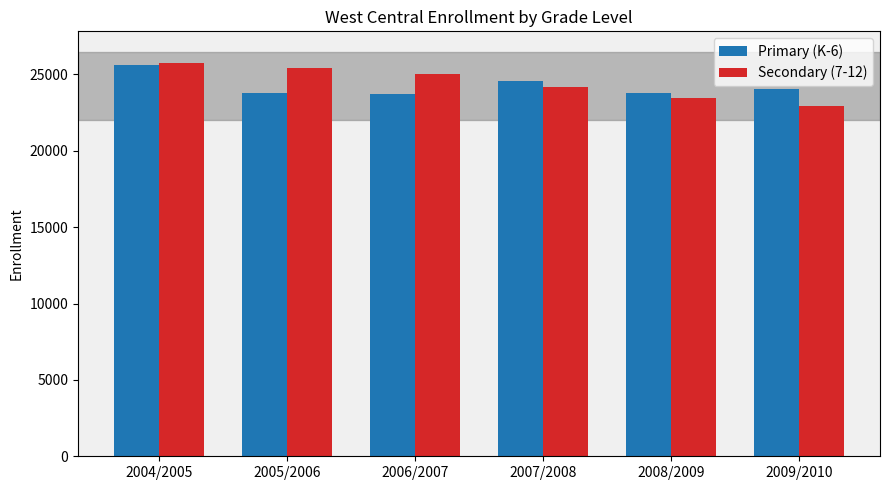

What is the difference between the second highest and second lowest values in the Secondary (7-12) series?

1949